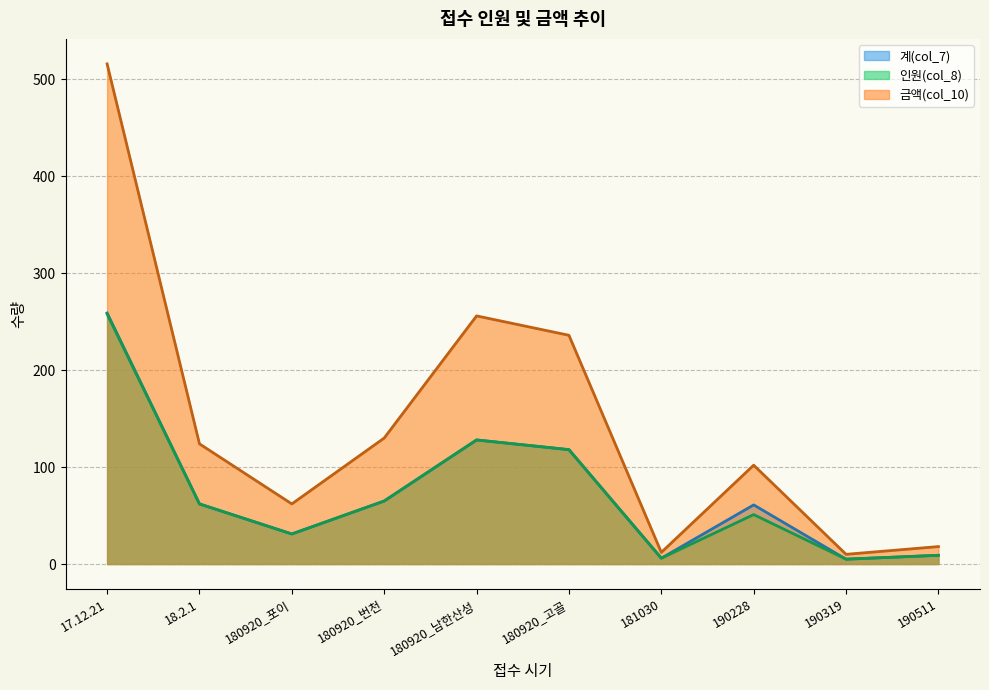

At how many categories does at least one series exceed 280?

1